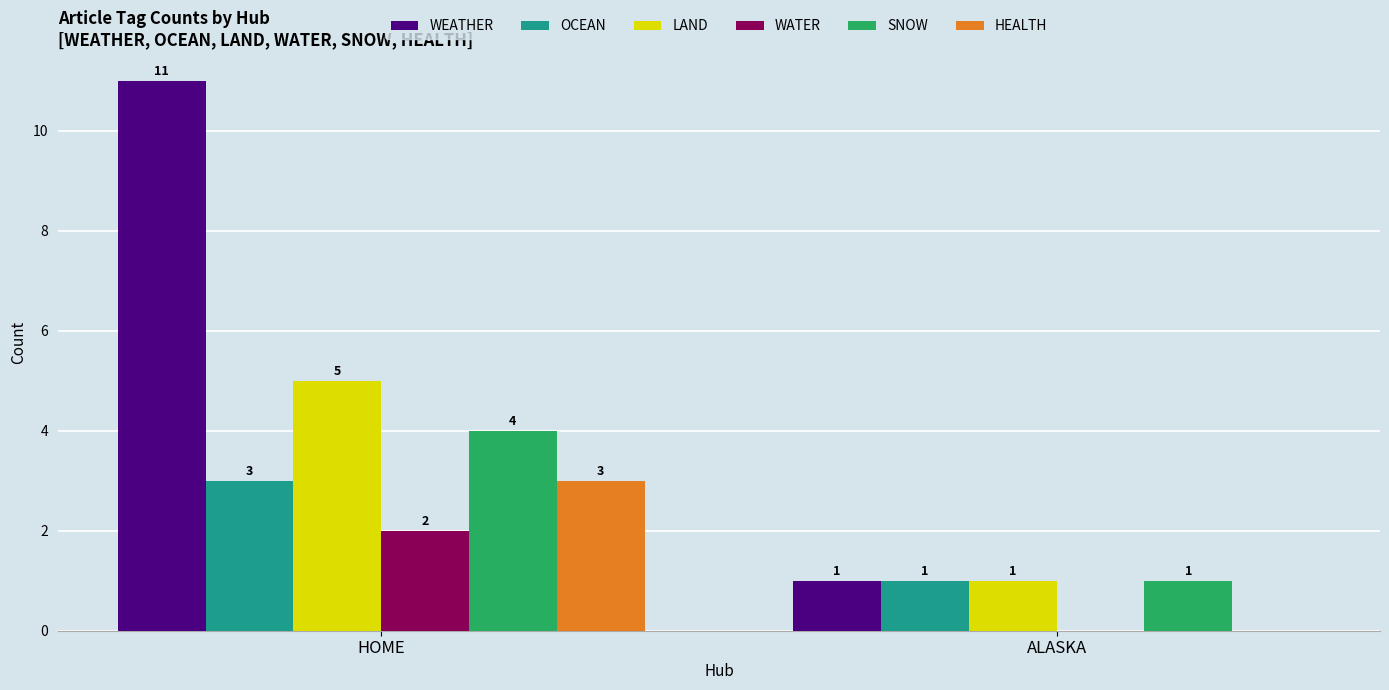

What is the maximum value shown in the chart?

11